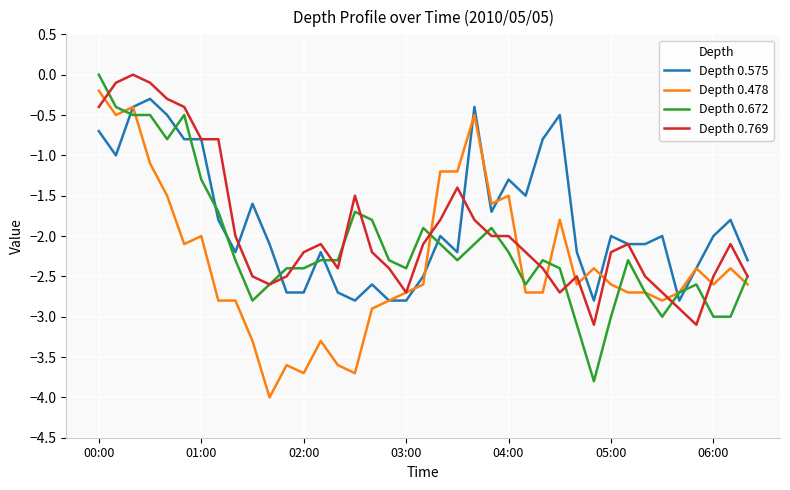

Which series has the largest total across all categories?

Depth 0.575